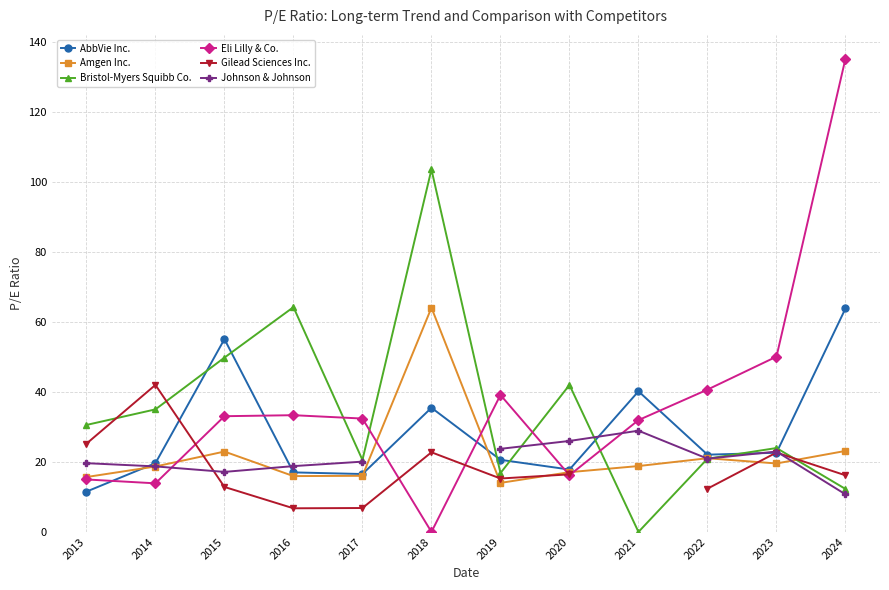

What is the difference between the second highest and second lowest values in the AbbVie Inc. series?

38.5